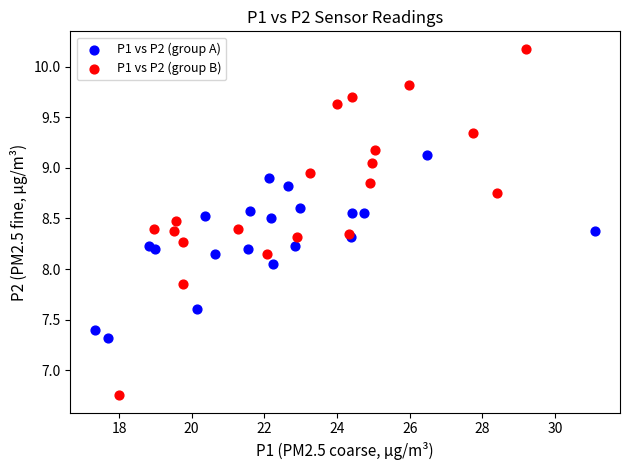

Which series has the widest spread of Y values?

P1 vs P2 (group B)